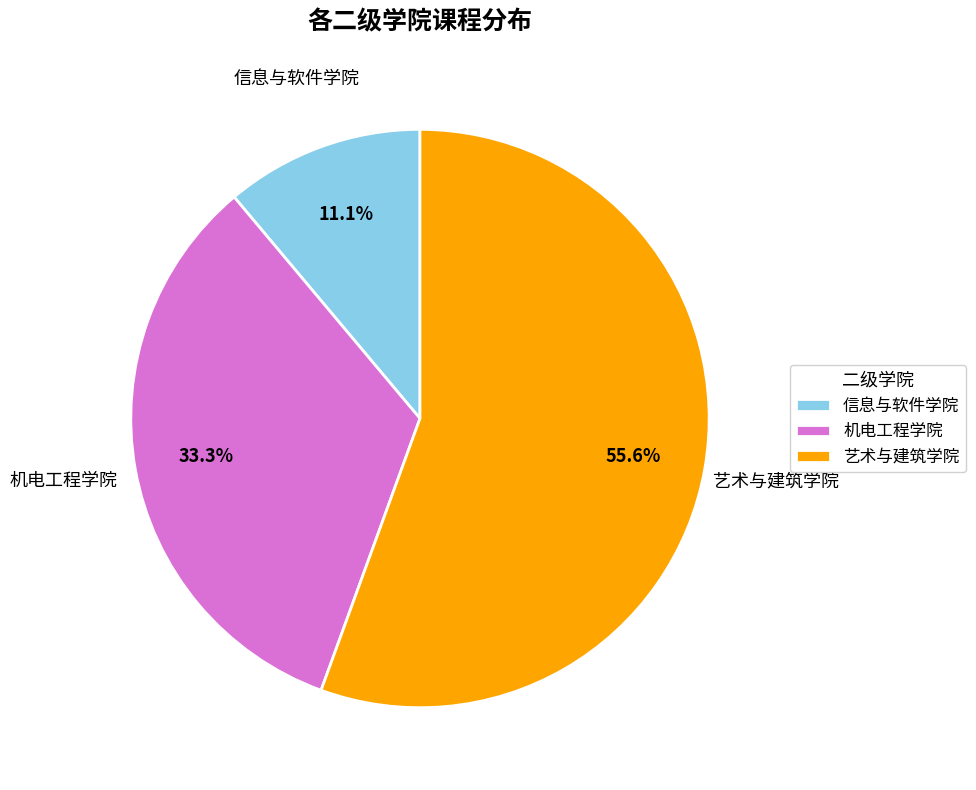

Is it true that 艺术与建筑学院 is 70% of the pie?

False